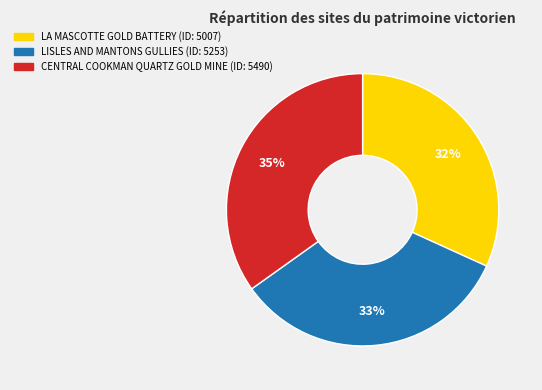

To the nearest percent, what portion does LA MASCOTTE GOLD BATTERY represent?

32%